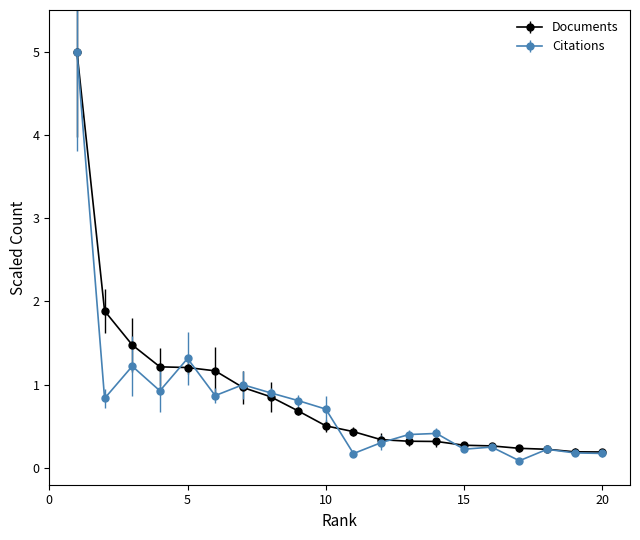

Which series has the widest spread of values?

Citations